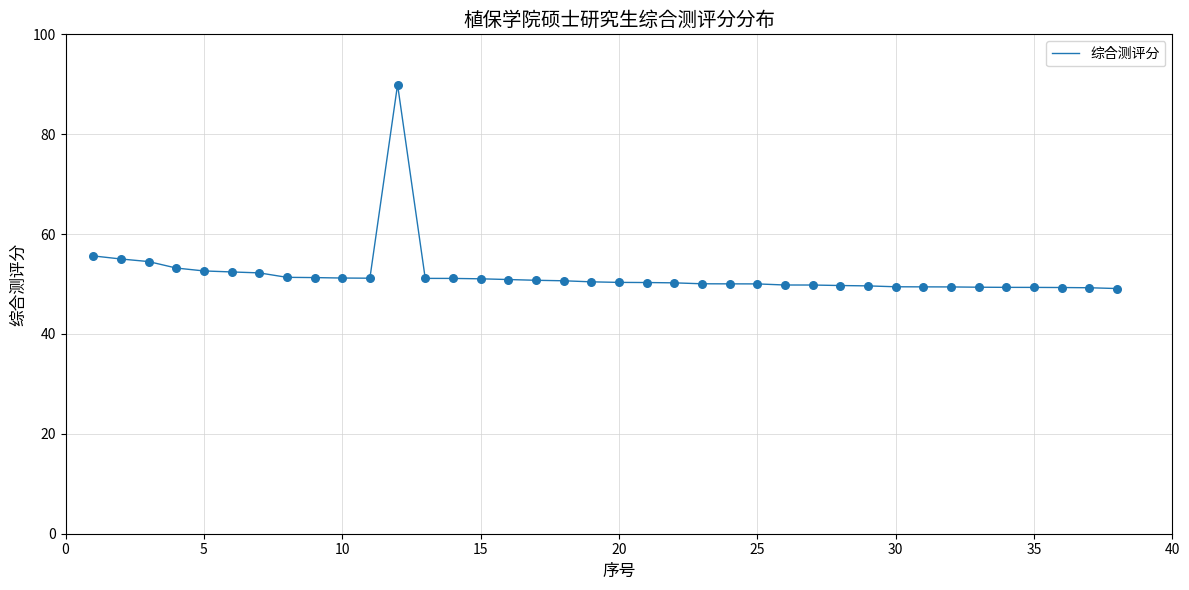

What is the maximum value shown in the chart?

89.9